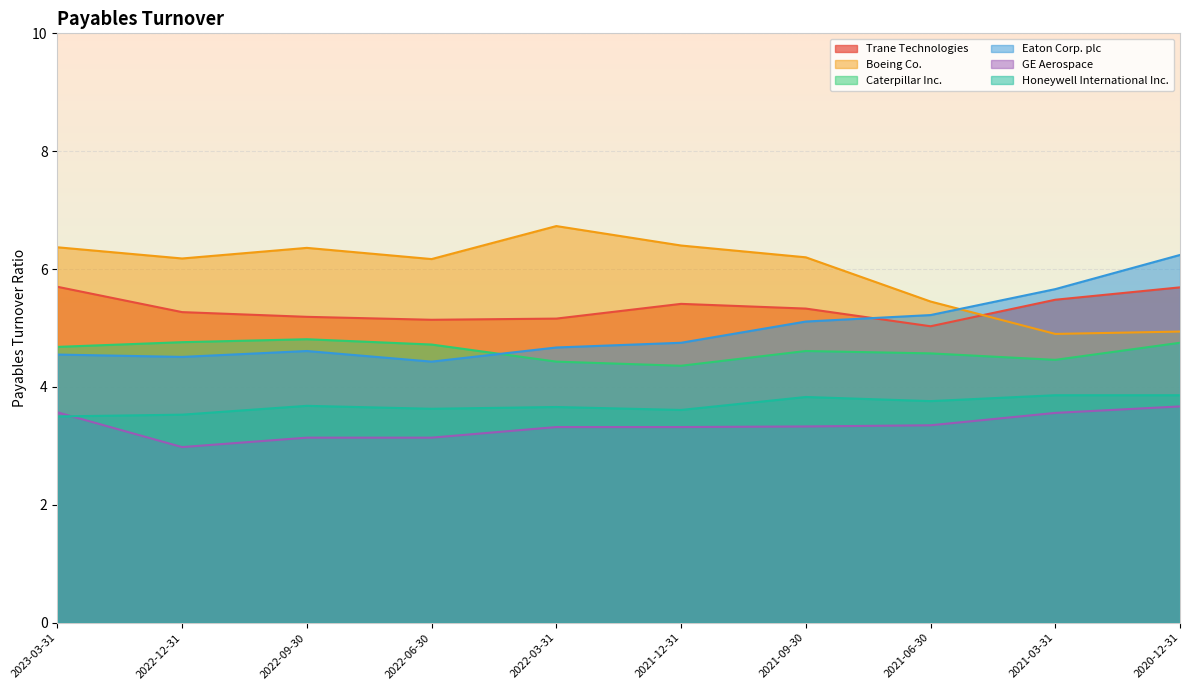

What is the approximate value of Honeywell International Inc. at 2021-12-31?

3.6